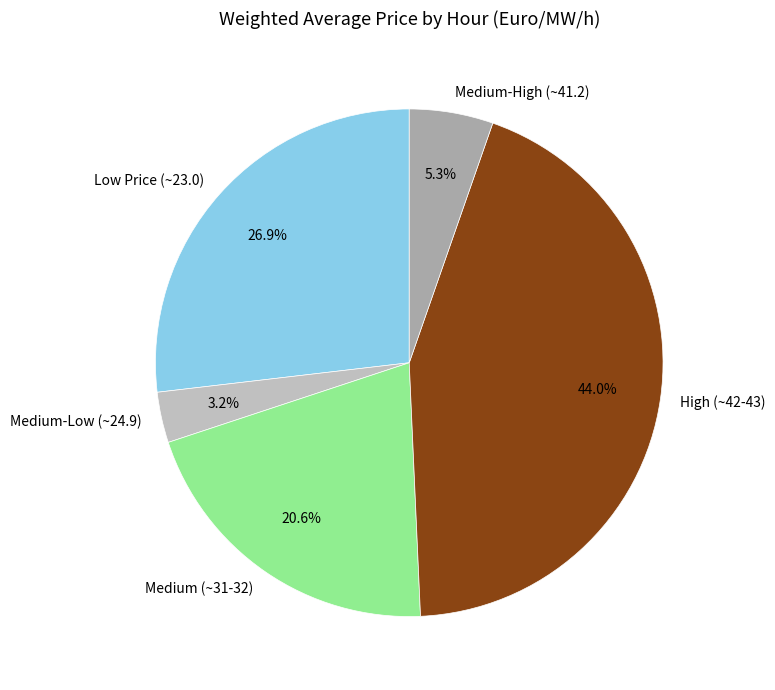

How many slices are in this pie chart?

5